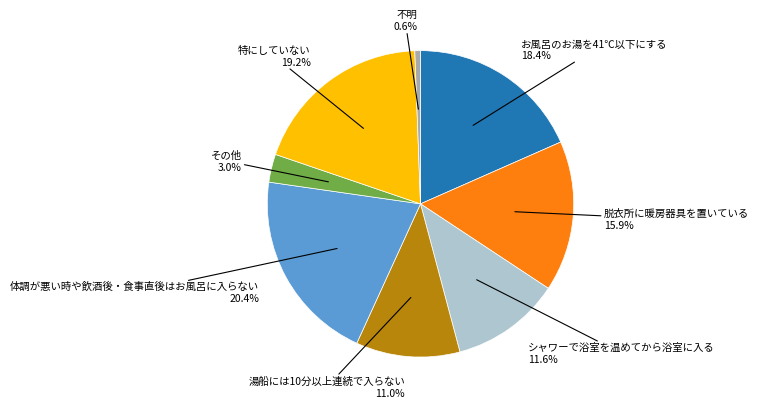

Is there a majority slice in this chart?

No